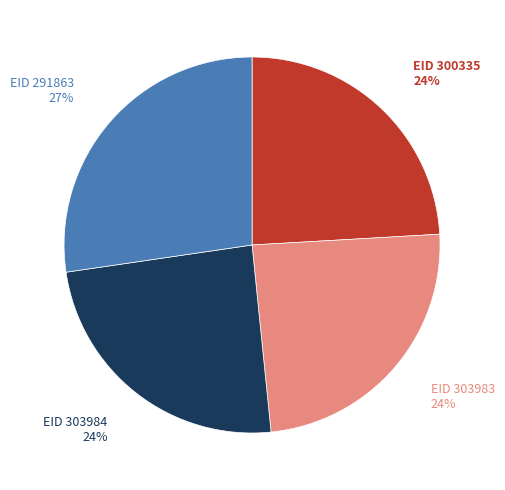

To the nearest percent, what is the average slice percentage?

25%